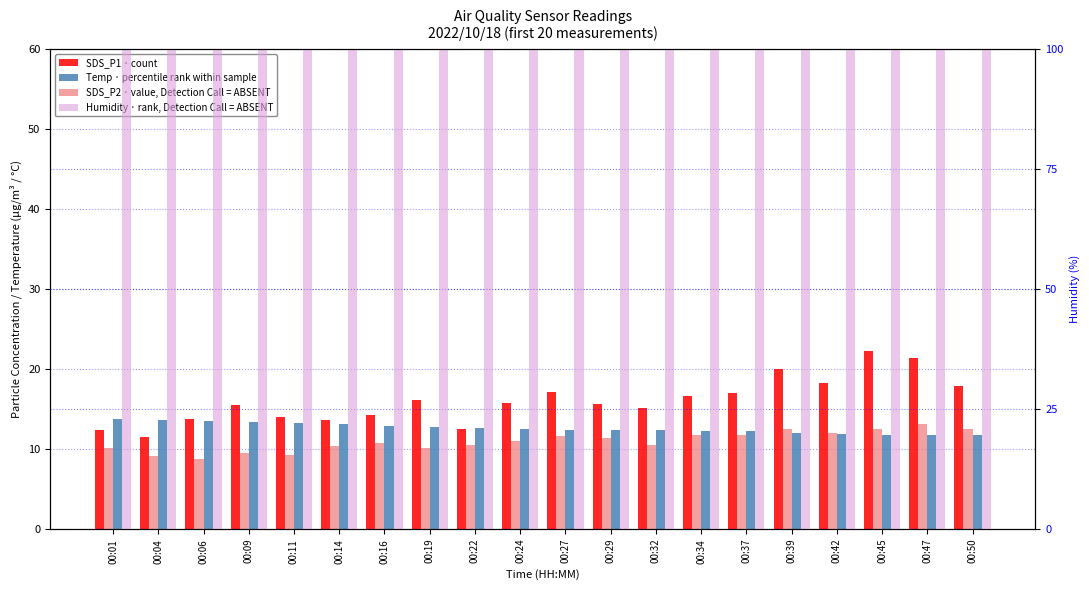

Which series has the largest range (max minus min)?

SDS_P1 (count)